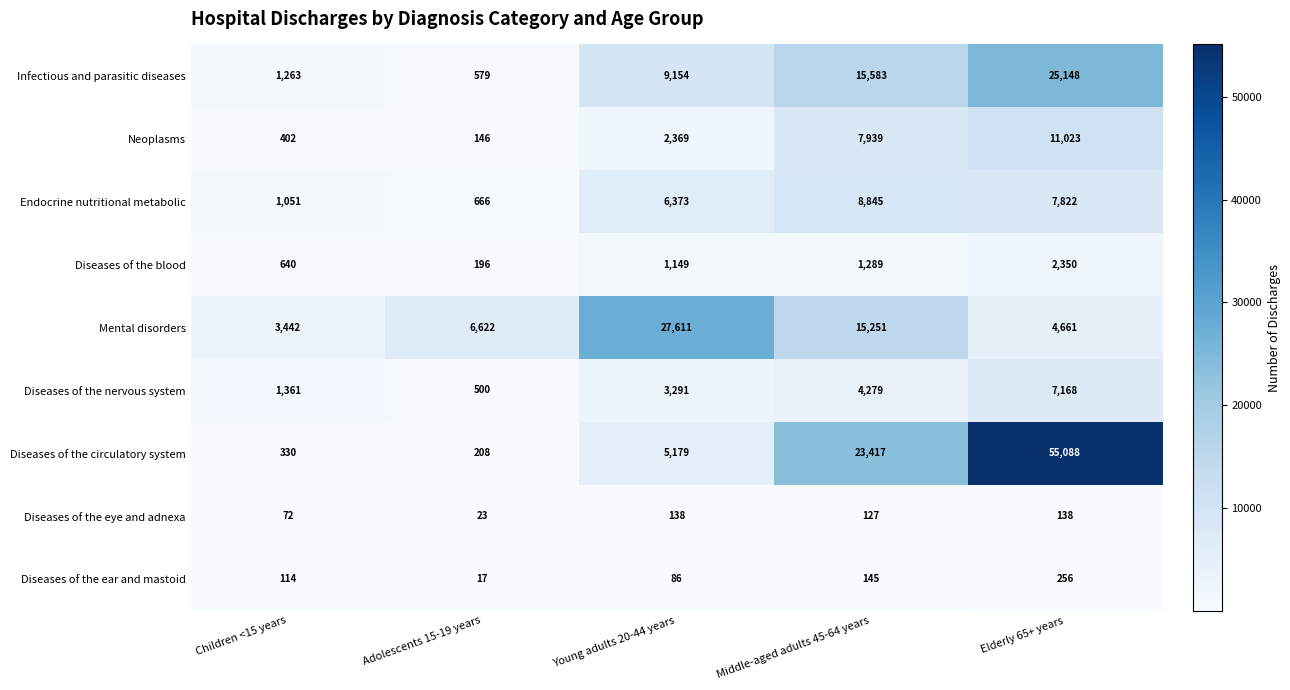

Is it true that Diseases of the eye and adnexa equals 215 at Elderly 65+ years?

False